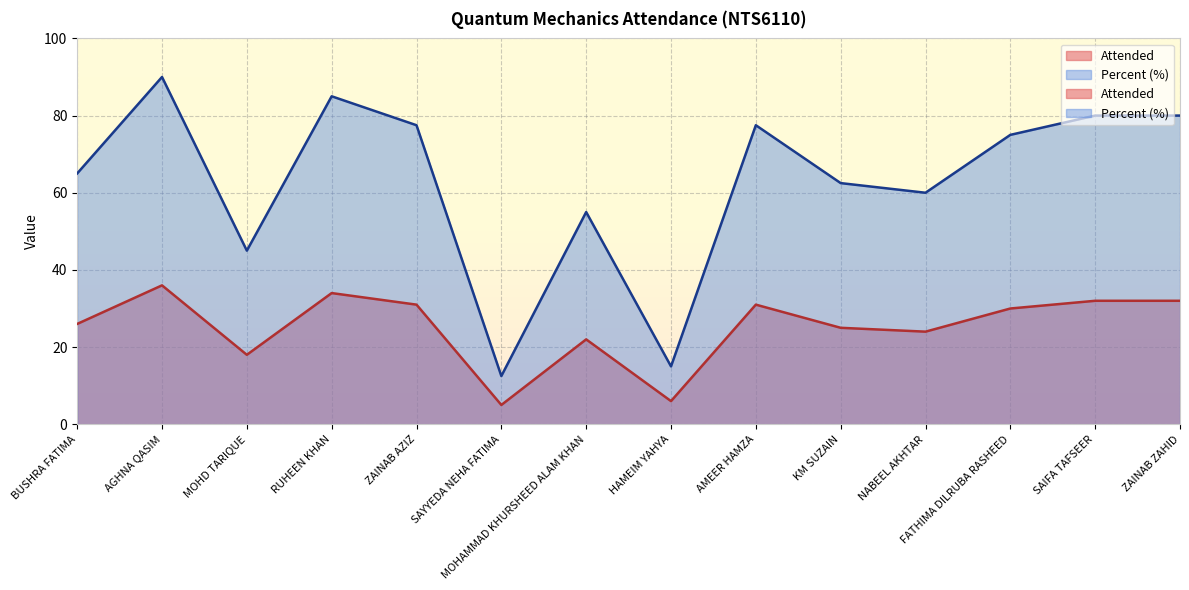

What is the value of the Percent point at the 5th from the left?

77.5